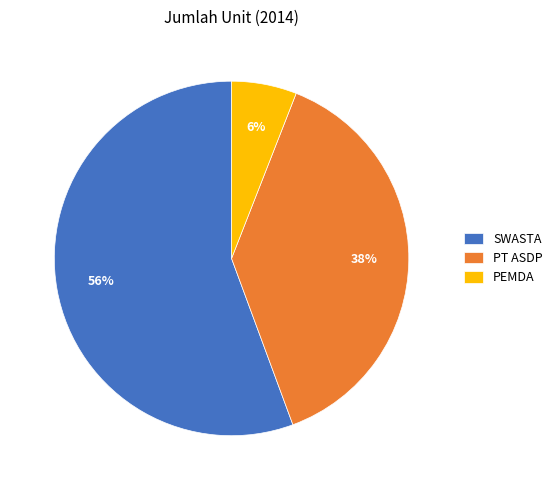

Combined, do PT ASDP and SWASTA account for over 50%?

Yes